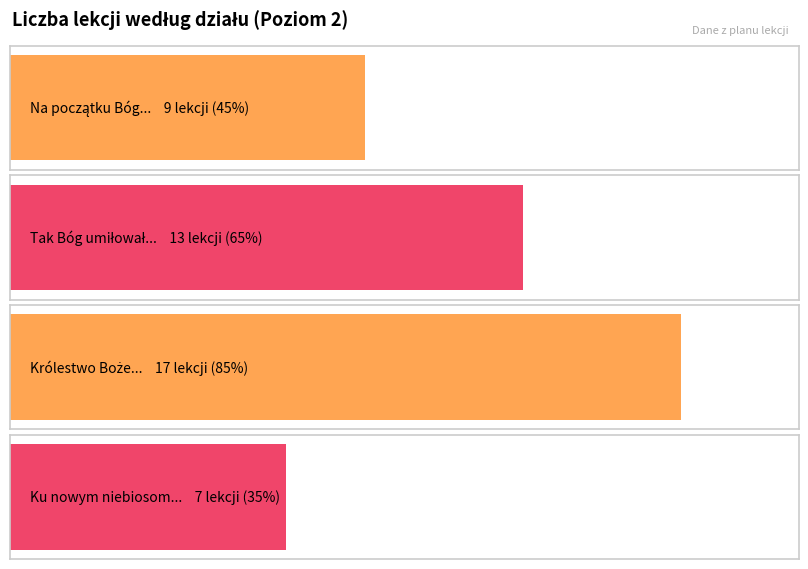

Which has a higher value, Na początku Bóg stworzył niebo i ziemię or Tak Bóg umiłował świat?

Tak Bóg umiłował świat